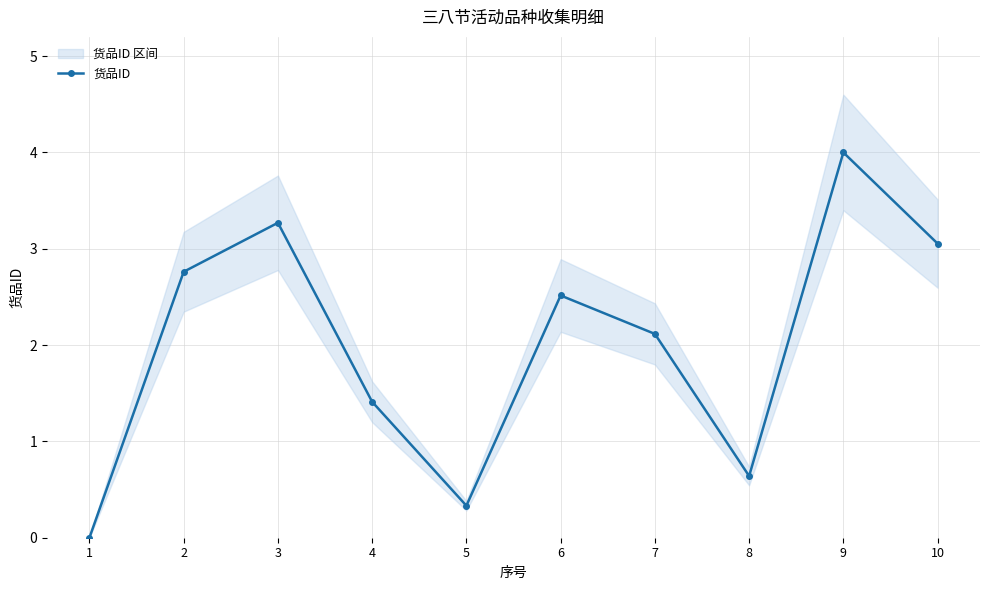

What is the change in value from 2 to 5?

-2.4